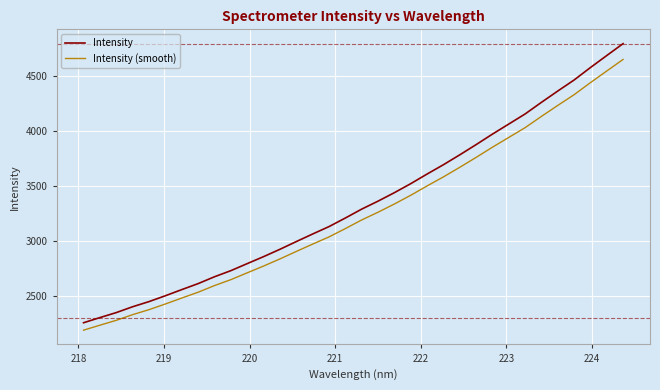

How many distinct data groups are displayed?

2